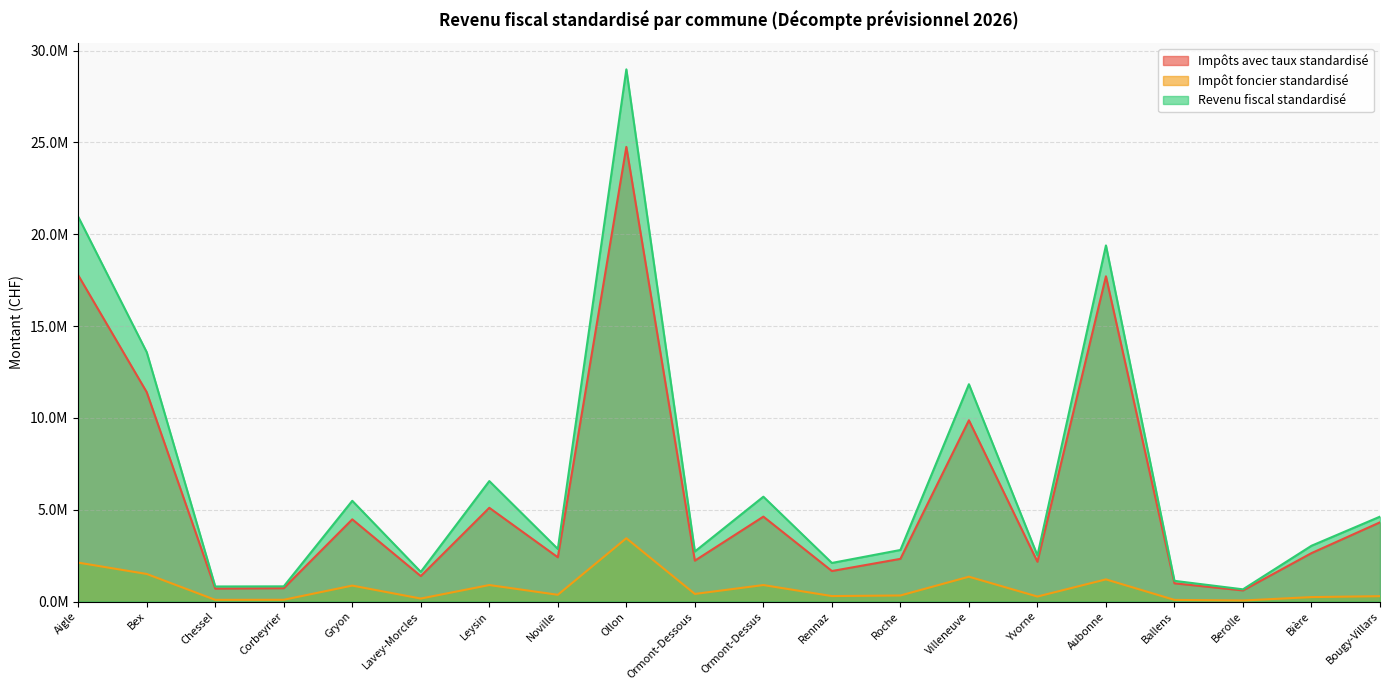

True or false: Impôt foncier standardisé has more than 1 points higher than both neighbors.

True